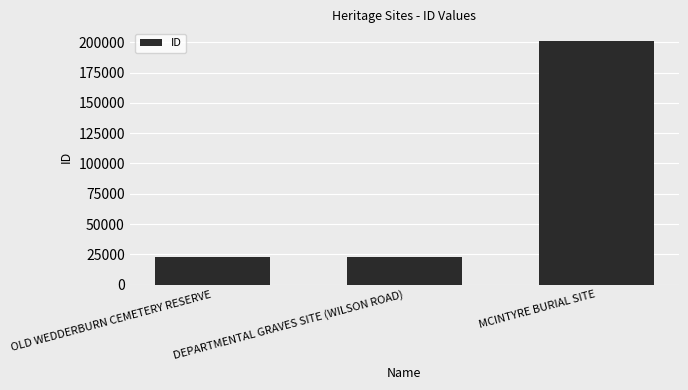

What value does the data have at MCINTYRE BURIAL SITE, to the nearest 100?

201600